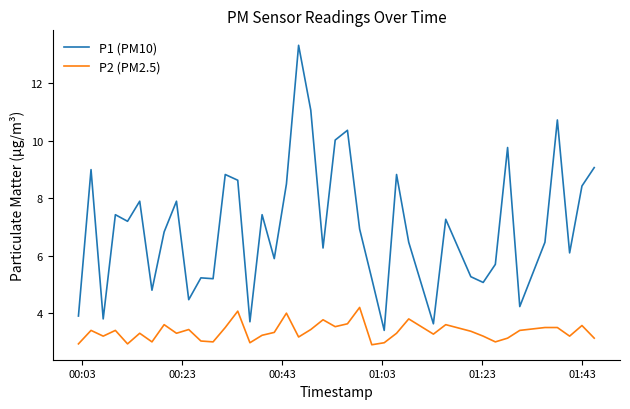

True or false: P1 (PM10) and P2 (PM2.5) cross at least once.

False